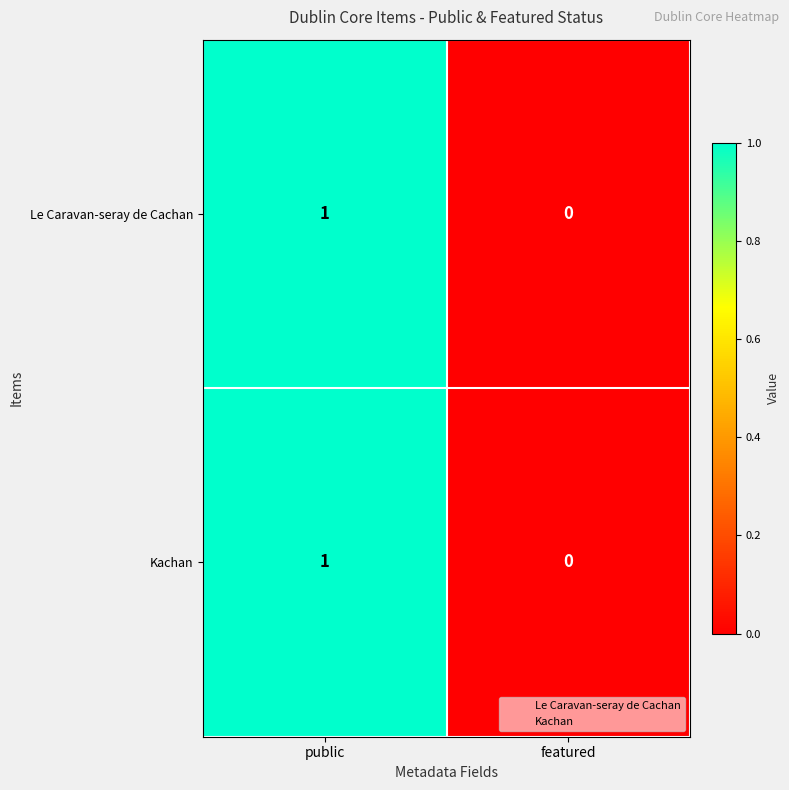

True or false: Kachan has a value of 1 at public.

True